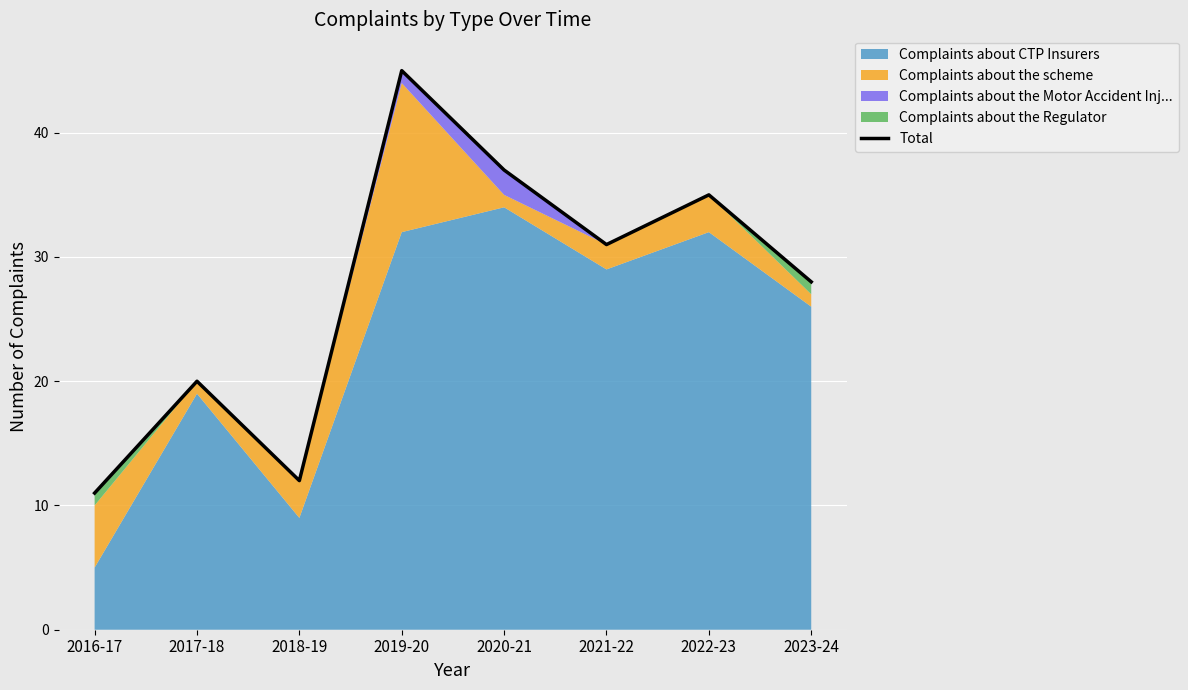

Between 2019-20 and 2022-23, which is larger?

2019-20